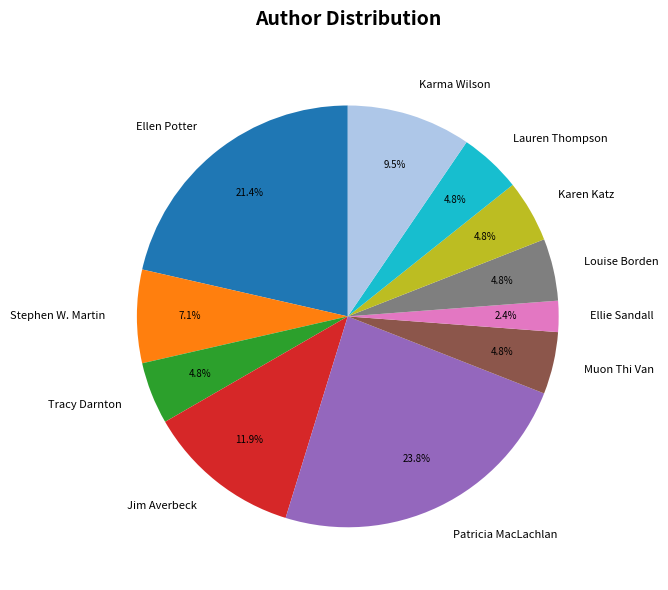

The Karen Katz slice represents 15% of the pie. True or false?

False